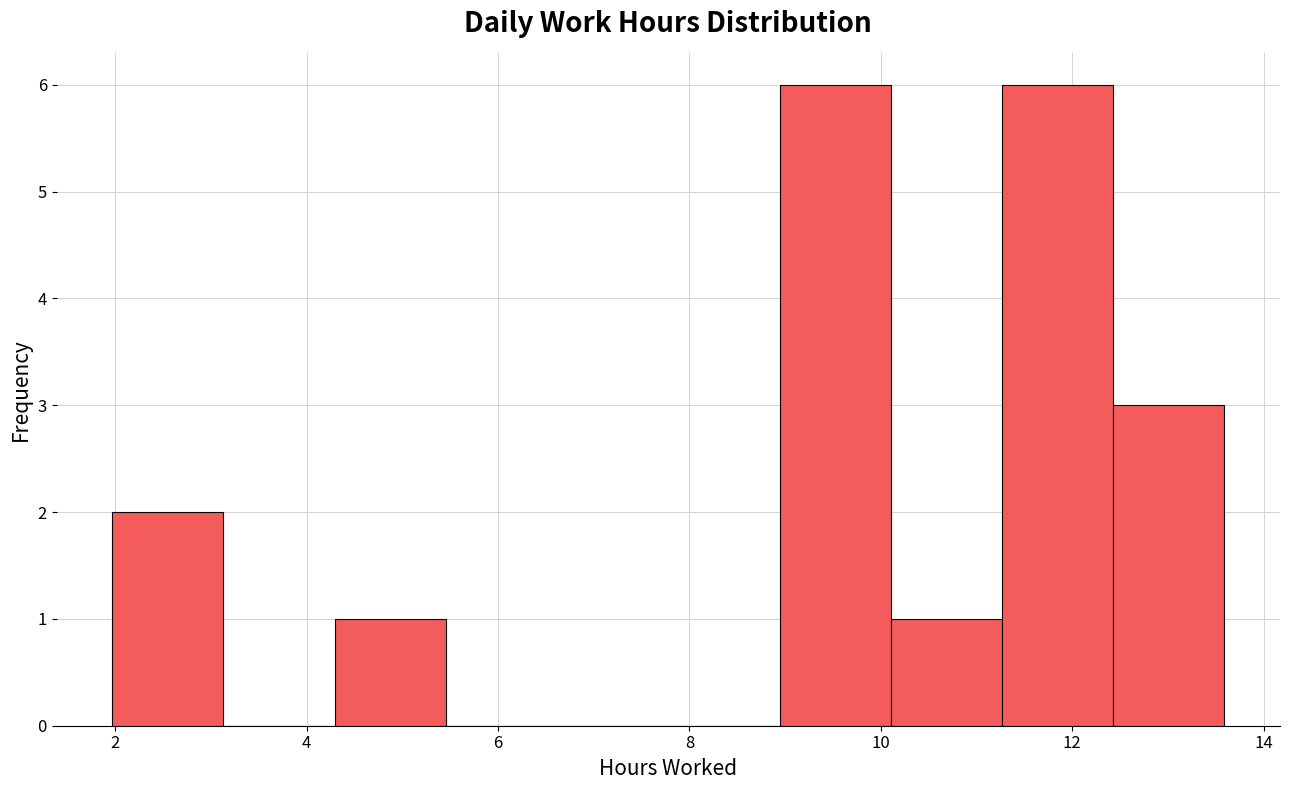

Reading left to right, transcribe this chart: for each bar, give the range it covers on the x-axis and its height. Neither the bar edges nor the heights are printed on the chart, so give them approximately, as read against the axes.

2.0 to 3.2: 2
3.2 to 4.2: 0
4.2 to 5.4: 1
5.4 to 6.6: 0
6.6 to 7.8: 0
7.8 to 9.0: 0
9.0 to 10.2: 6
10.2 to 11.2: 1
11.2 to 12.4: 6
12.4 to 13.6: 3